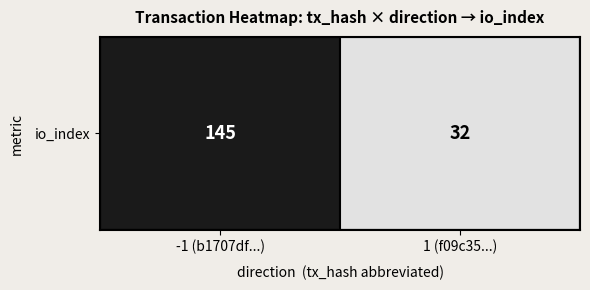

What is the average value?

88